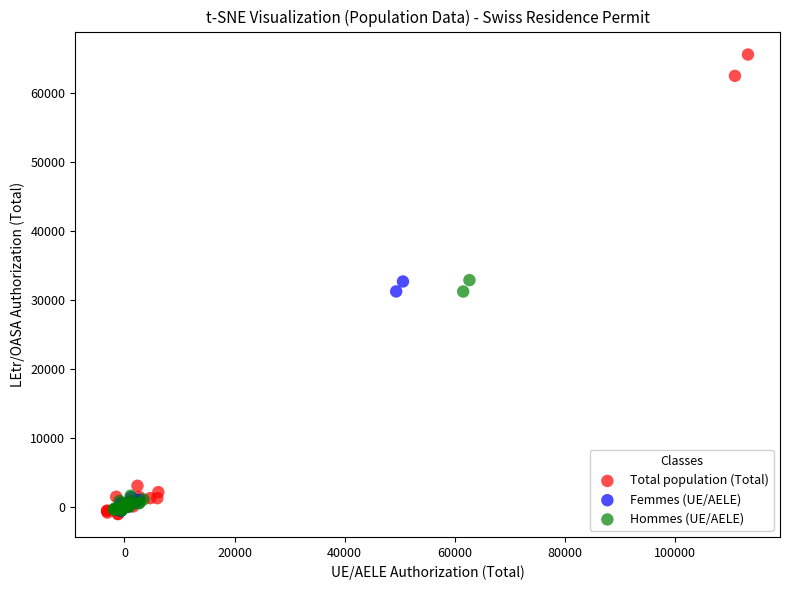

Which series reaches the maximum Y coordinate?

Total population (Total)